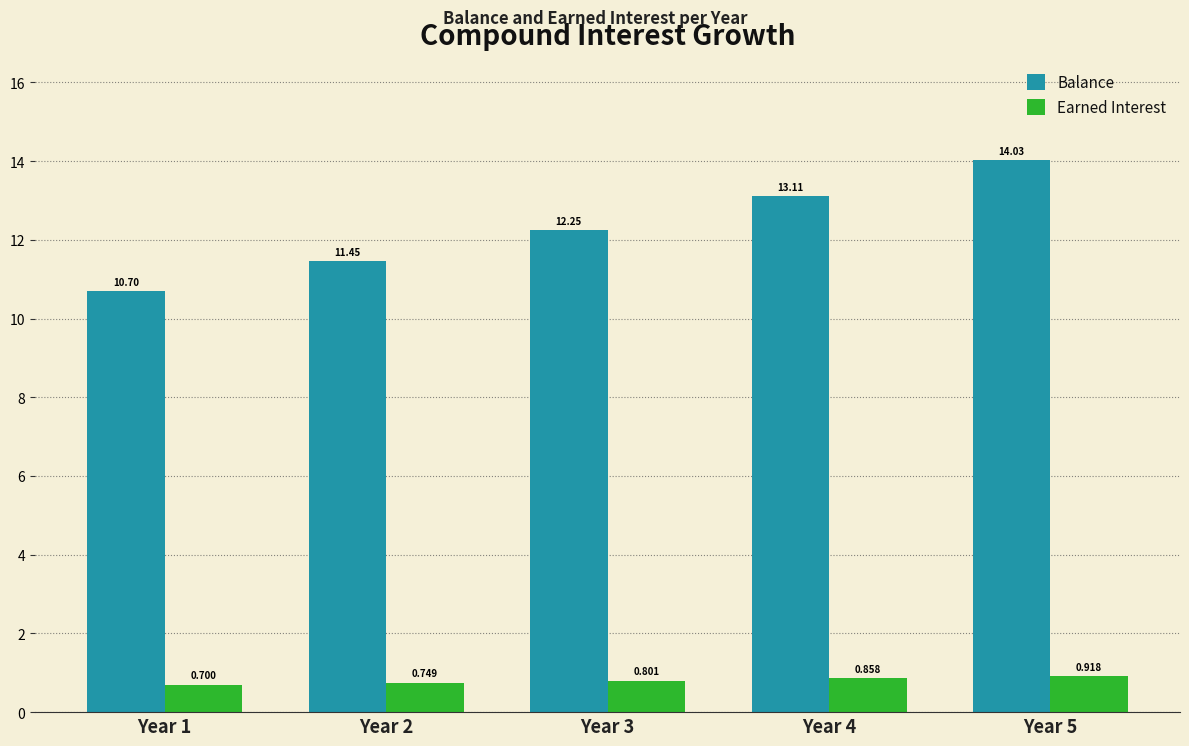

List the series in order of their overall mean, highest first.

Balance, Earned Interest